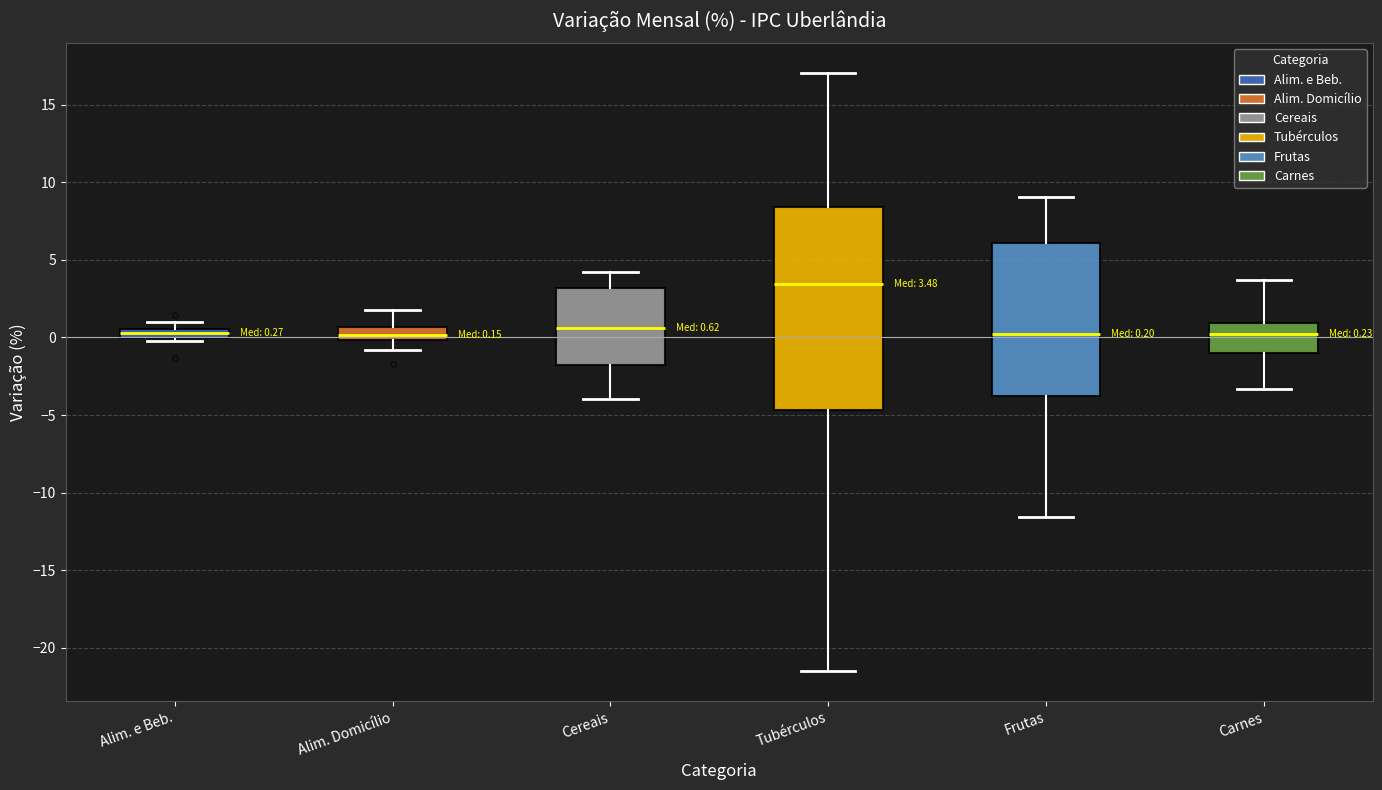

Which box is the tallest, from its lower edge to its upper edge?

Tubérculos